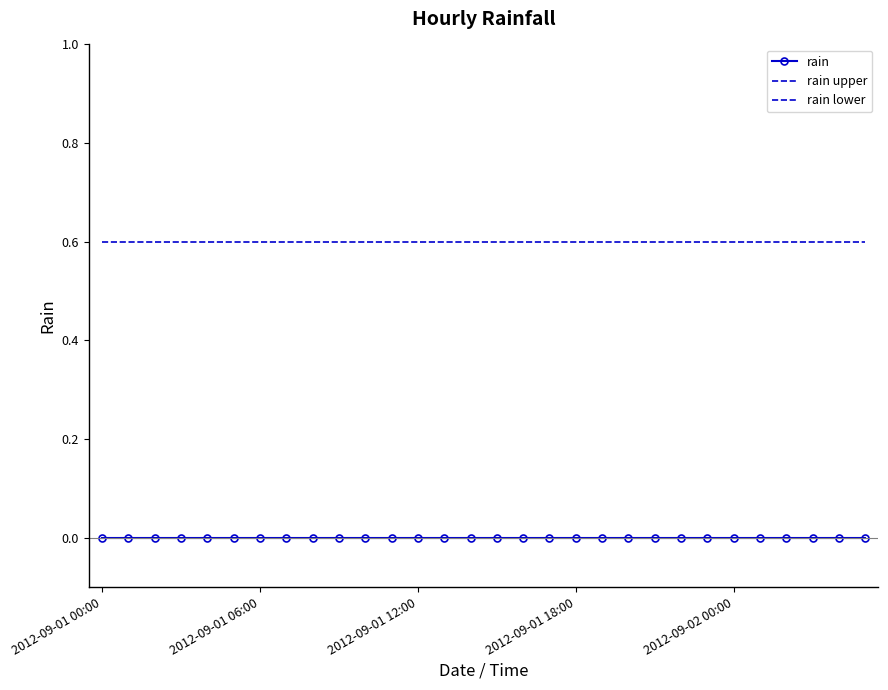

How many lines are shown in the chart?

3